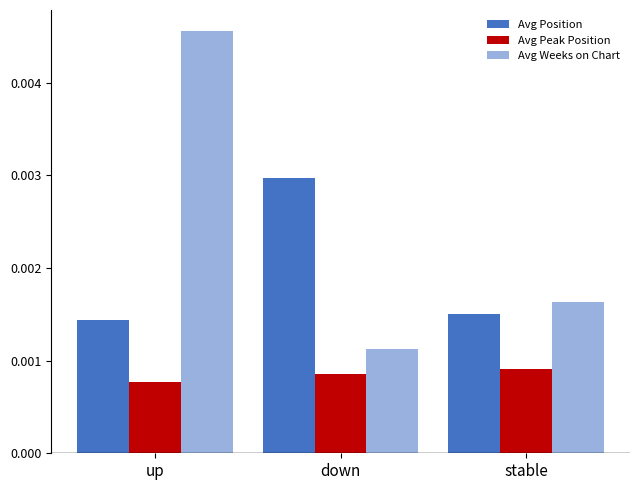

How many series are shown in this chart?

3